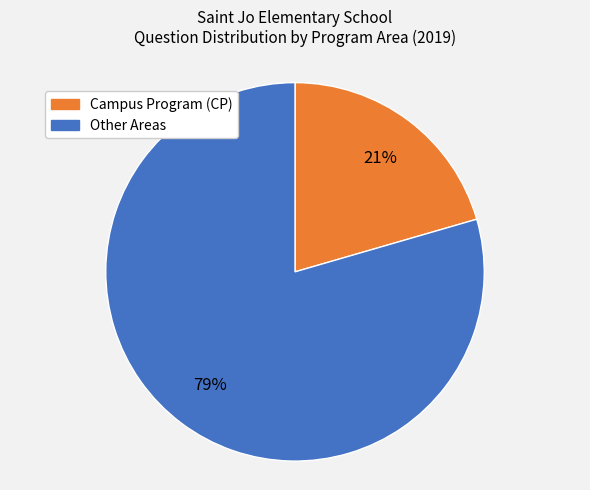

To the nearest percent, what is the average slice percentage?

50%